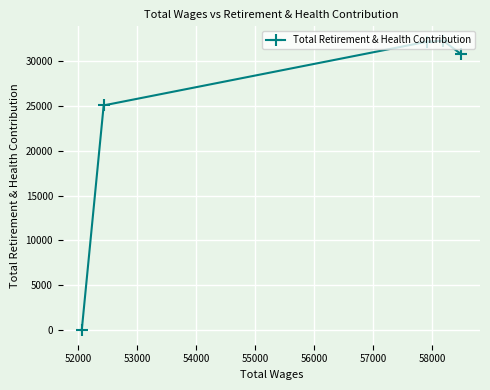

What is the average value?

24038